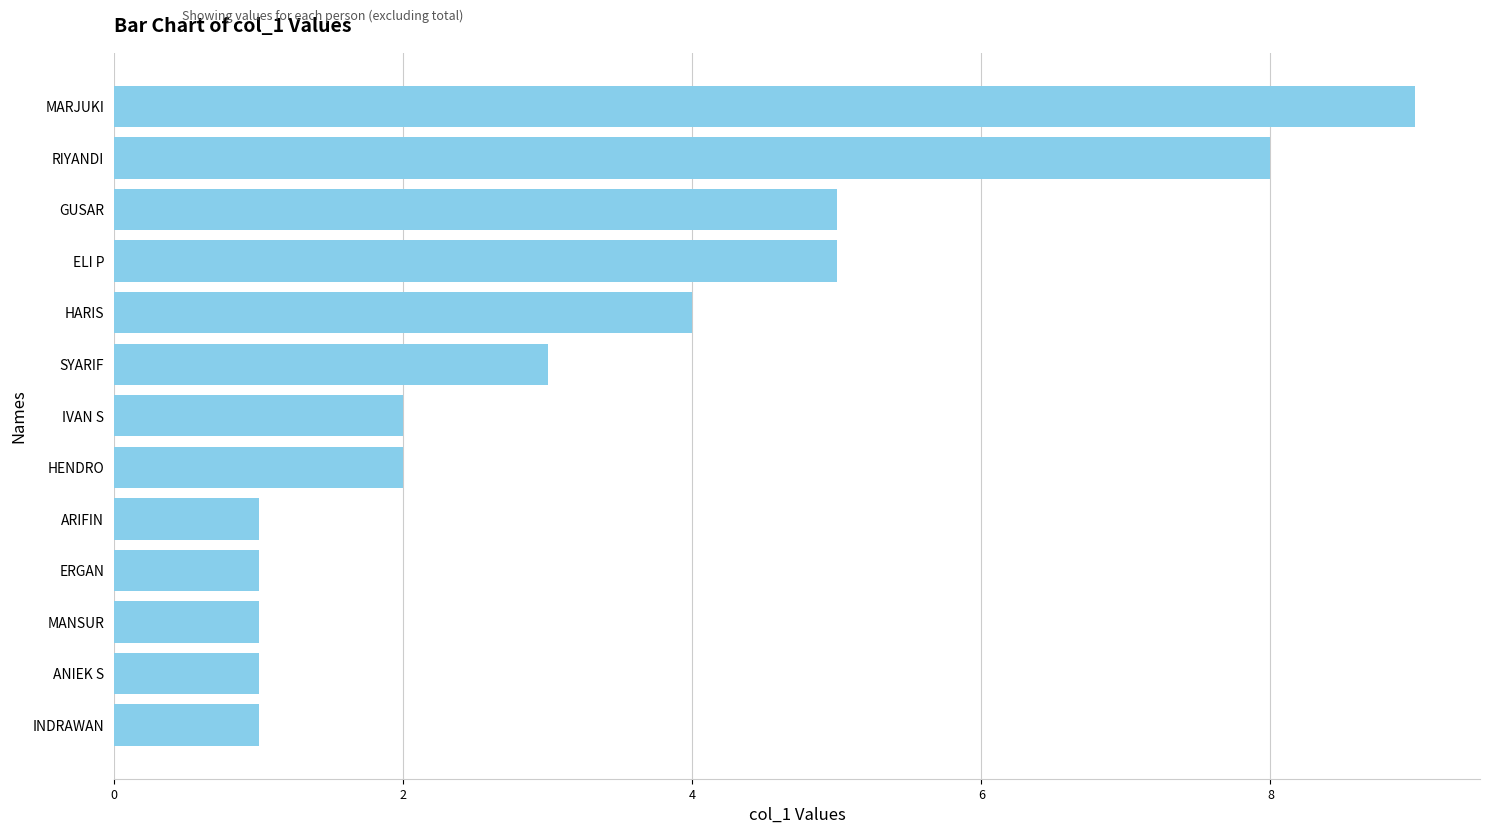

How many values are between 1 and 5?

11